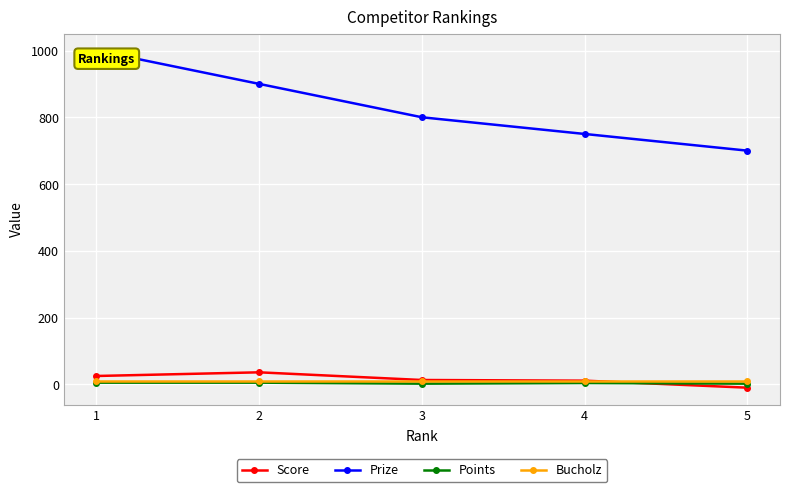

Between 2 and 5, which series saw the biggest shift?

Prize